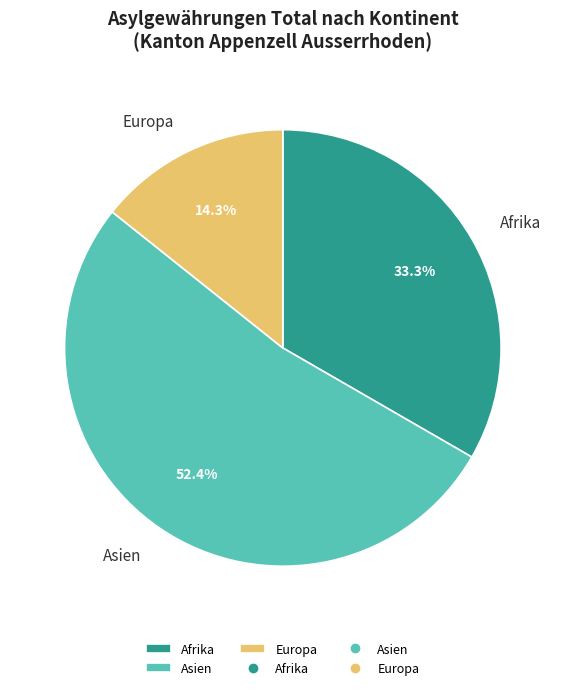

Do Afrika and Europa together represent more than half of the pie?

No